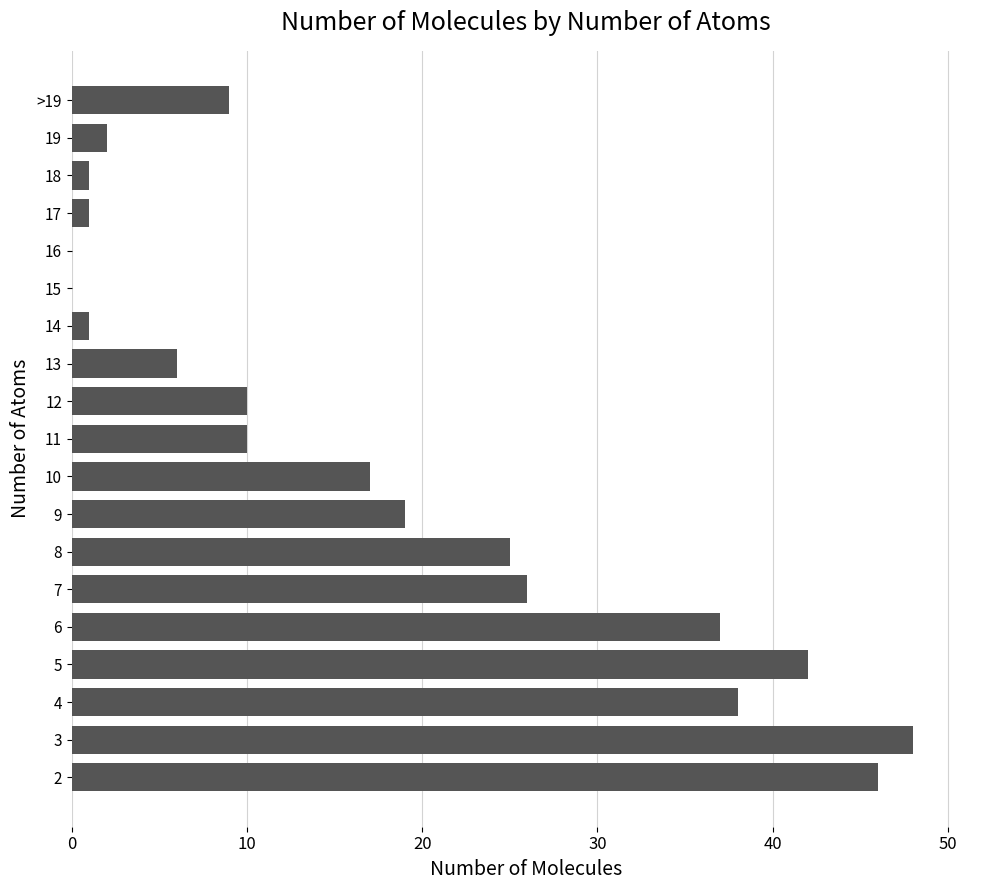

What is the sum of all values?

338